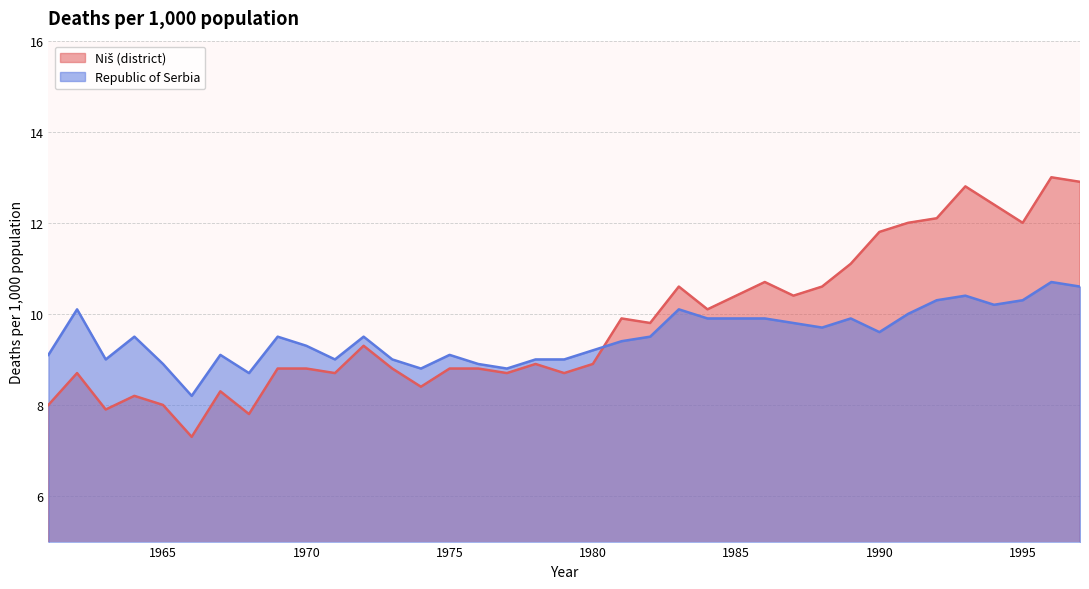

Reading left to right, what are all the values shown in this chart?

Niš (district): 8.0	8.7	7.9	8.2	8.0	7.3	8.3	7.8	8.8	8.8	8.7	9.3	8.8	8.4	8.8	8.8	8.7	8.9	8.7	8.9	9.9	9.8	10.6	10.1	10.4	10.7	10.4	10.6	11.1	11.8	12.0	12.1	12.8	12.4	12.0	13.0	12.9
Republic of Serbia: 9.1	10.1	9.0	9.5	8.9	8.2	9.1	8.7	9.5	9.3	9.0	9.5	9.0	8.8	9.1	8.9	8.8	9.0	9.0	9.2	9.4	9.5	10.1	9.9	9.9	9.9	9.8	9.7	9.9	9.6	10.0	10.3	10.4	10.2	10.3	10.7	10.6